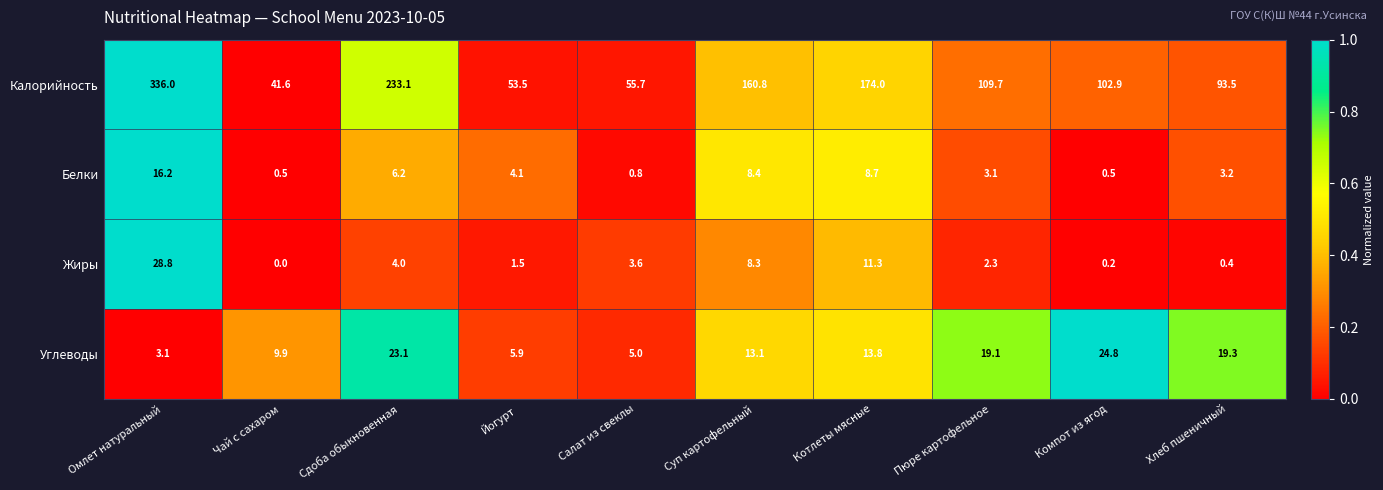

At Пюре картофельное, list the series in order from smallest to largest.

Жиры, Белки, Углеводы, Калорийность